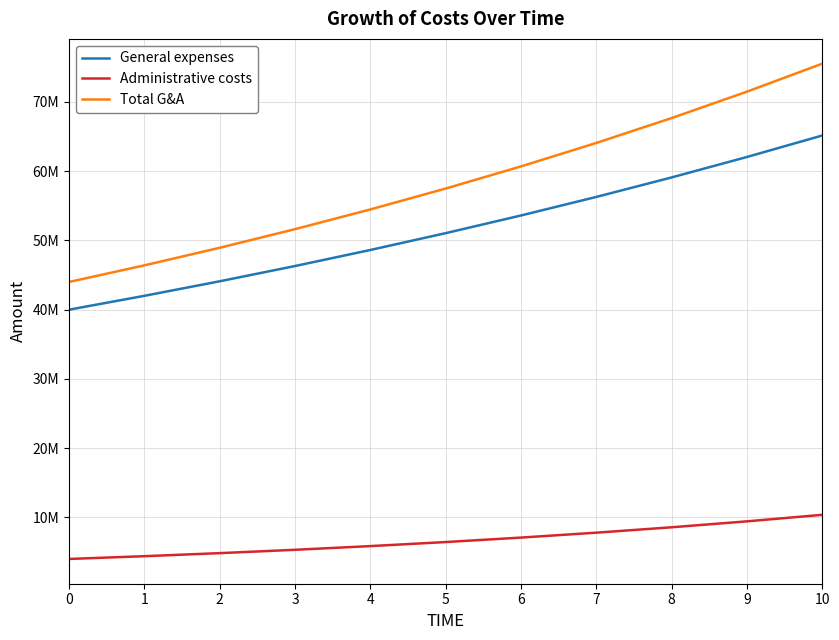

Is it true that Administrative costs equals 5340239.5 at 9?

False